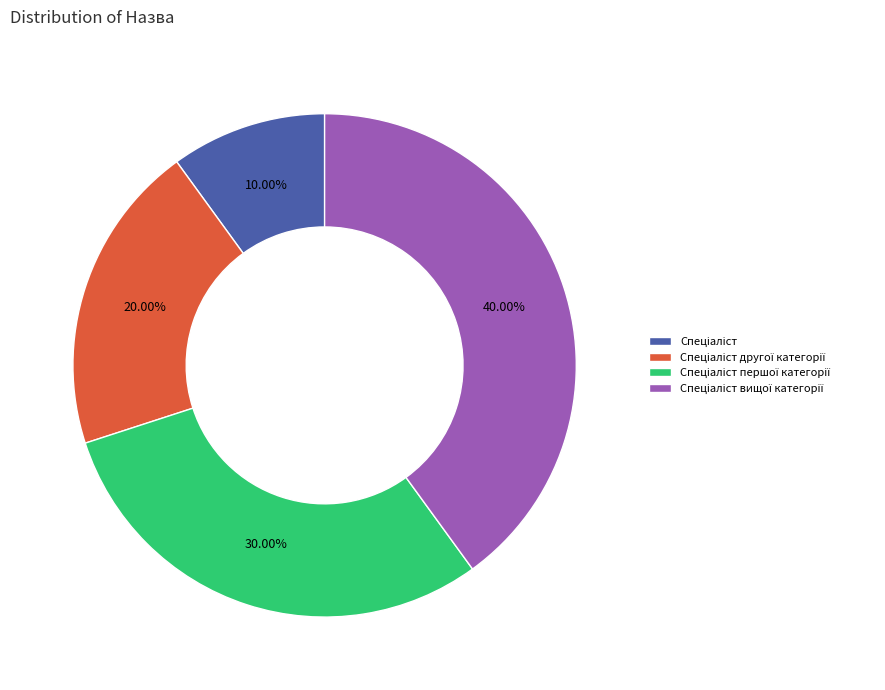

To the nearest percent, what is the average slice percentage?

25%